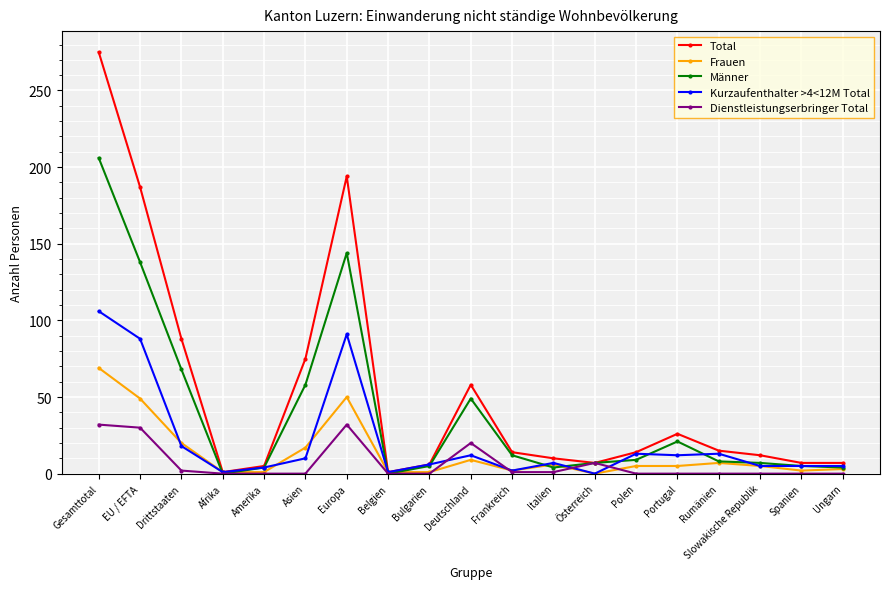

Read the Männer value at Deutschland, to the nearest 50.

50